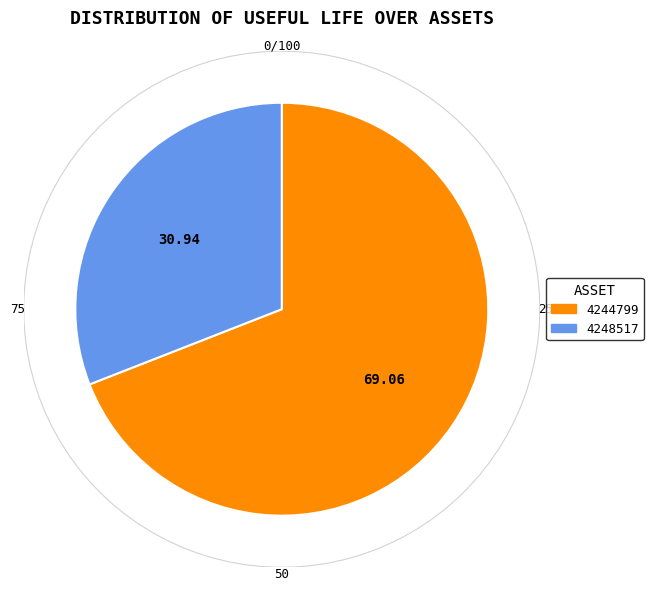

To the nearest percent, what portion does 4244799 represent?

69%